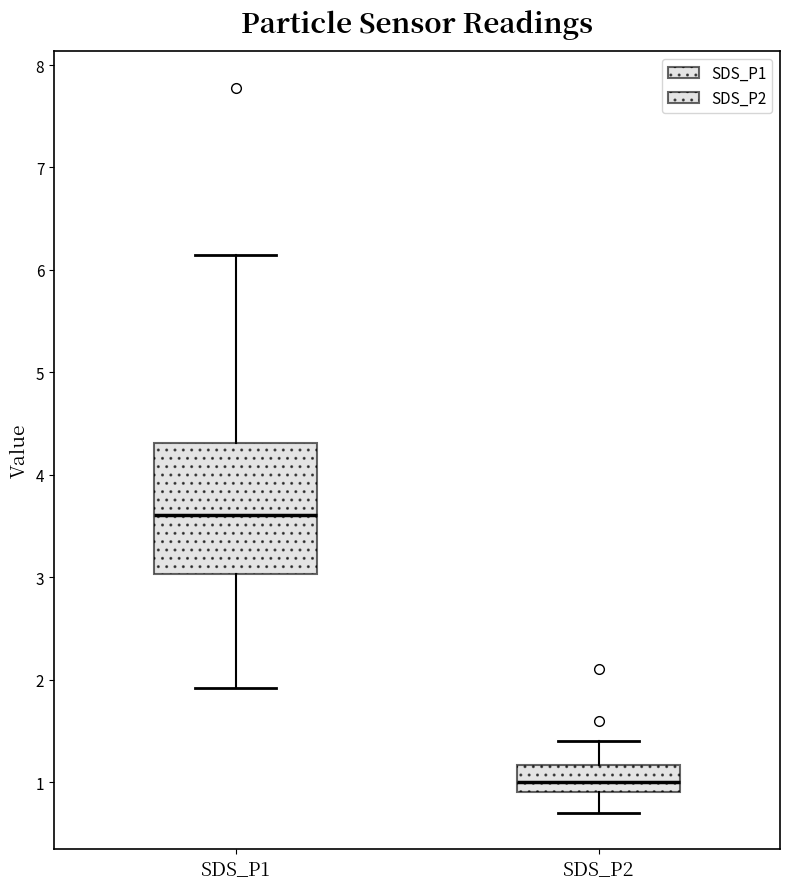

Where is the lower edge of the box for SDS_P1 on the y-axis? The values are not printed on the chart, so give them approximately, as read against the axis.

3.0